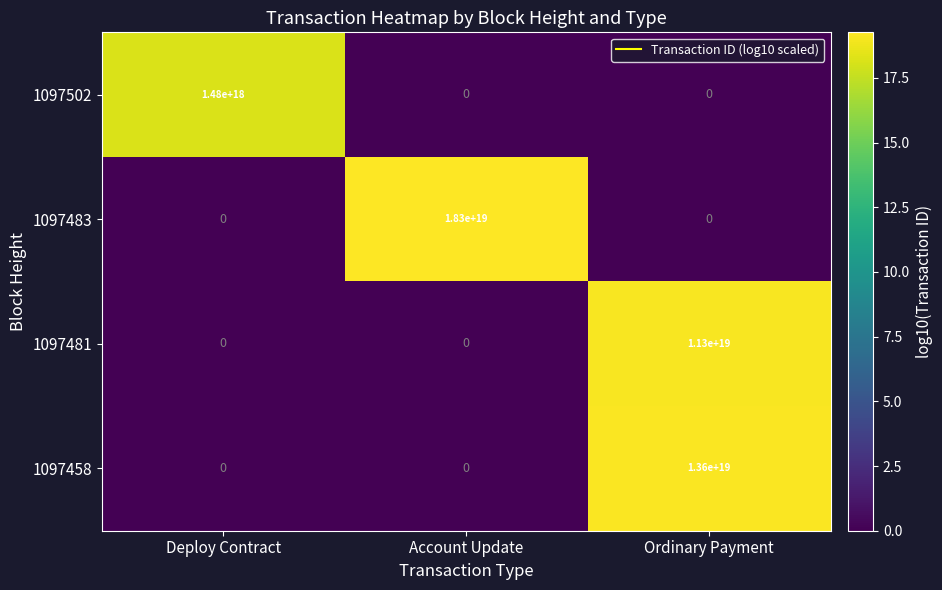

Is the value of 1097483 at Account Update greater than the value of 1097502 at Account Update?

Yes